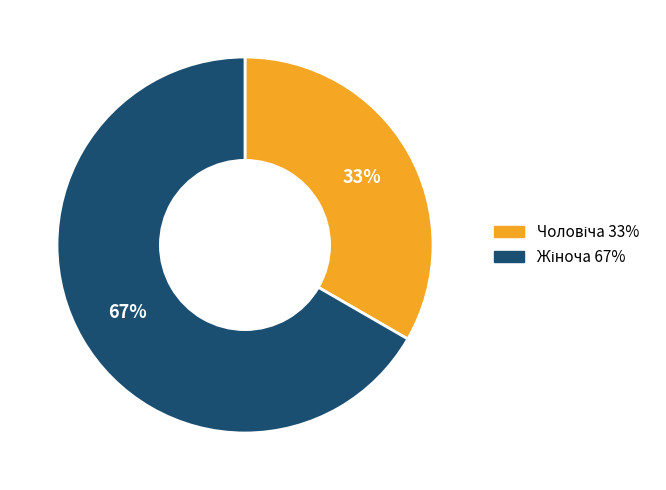

To the nearest percent, what is the average slice percentage?

50%